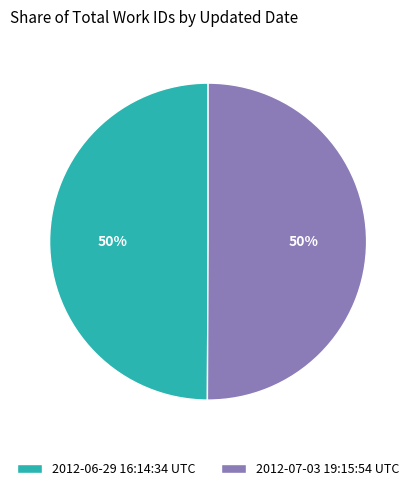

Is it true that 2012-07-03 19:15:54 UTC is 50% of the pie?

True